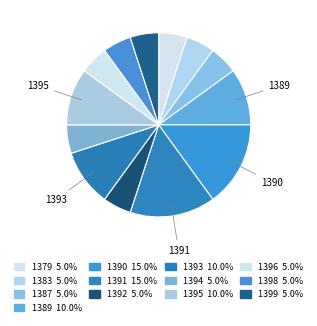

What percentage is the 1398 slice, to the nearest percent?

5%